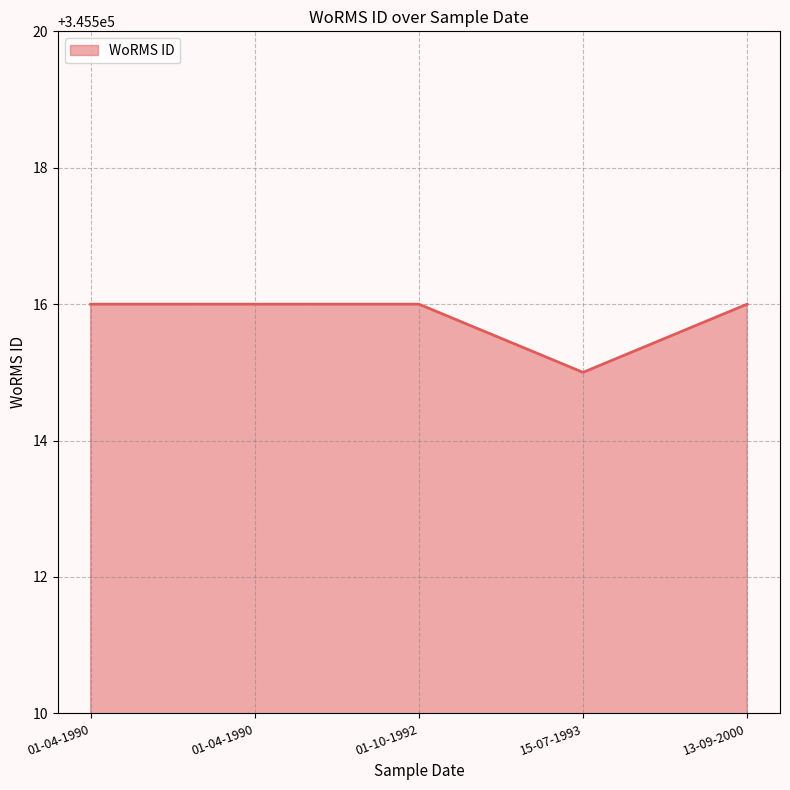

Reading left to right, transcribe all the data shown in this chart.

345516	345516	345516	345515	345516